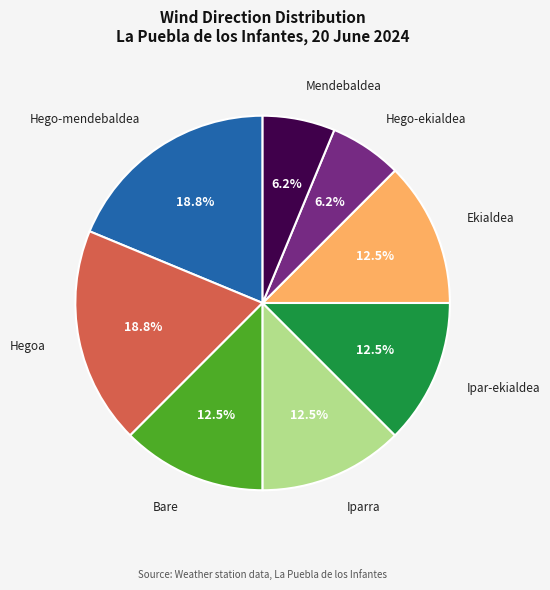

Is there any slice that represents more than half of the pie?

No